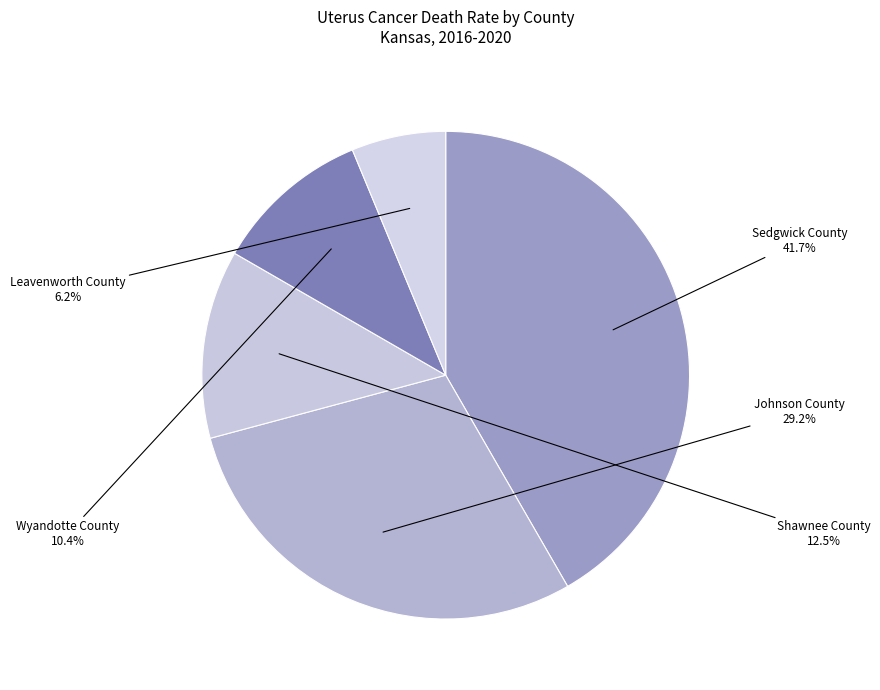

Which category has the smallest portion of the pie?

Leavenworth County